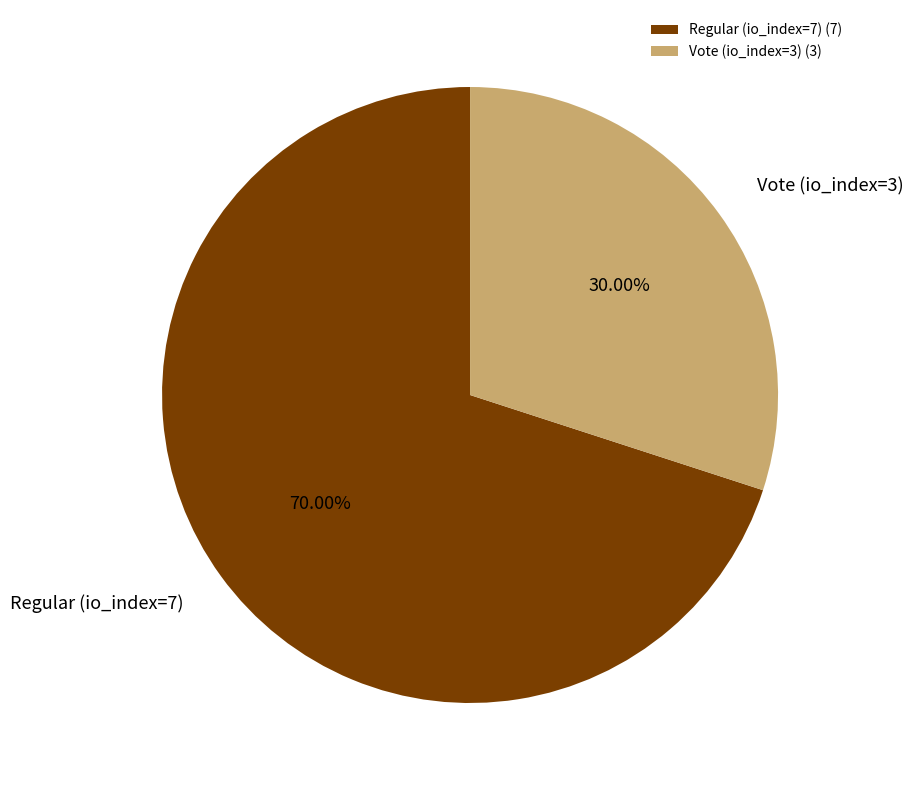

Between Vote (io_index=3) and Regular (io_index=7), which is larger?

Regular (io_index=7)